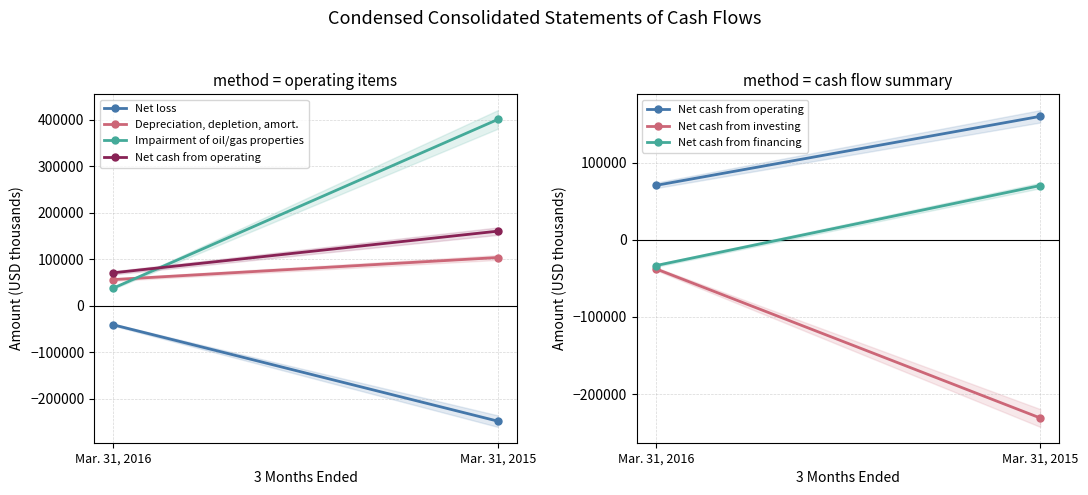

Which has a higher value, Mar. 31, 2016 or Mar. 31, 2015?

Mar. 31, 2016